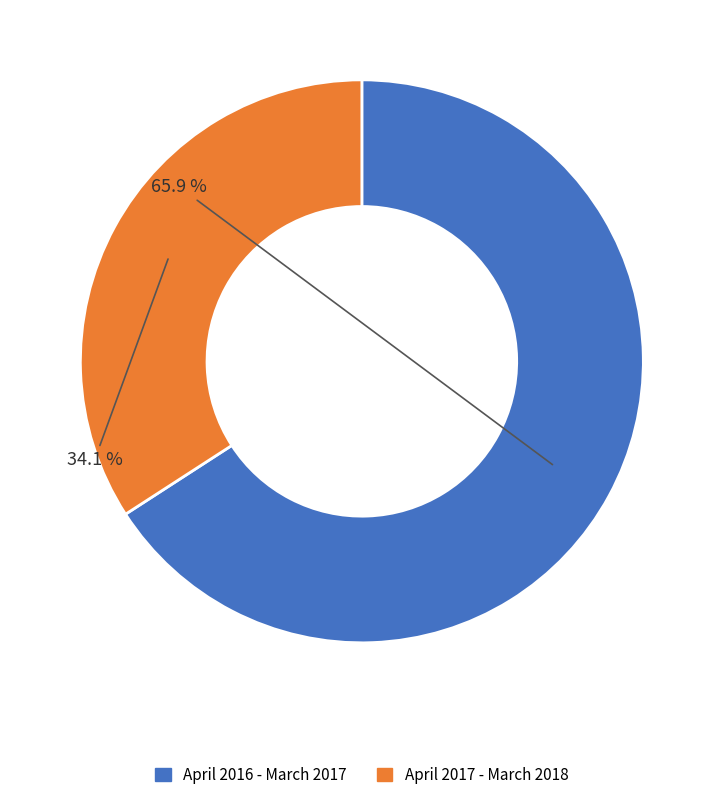

To the nearest percent, what is the average slice percentage?

50%